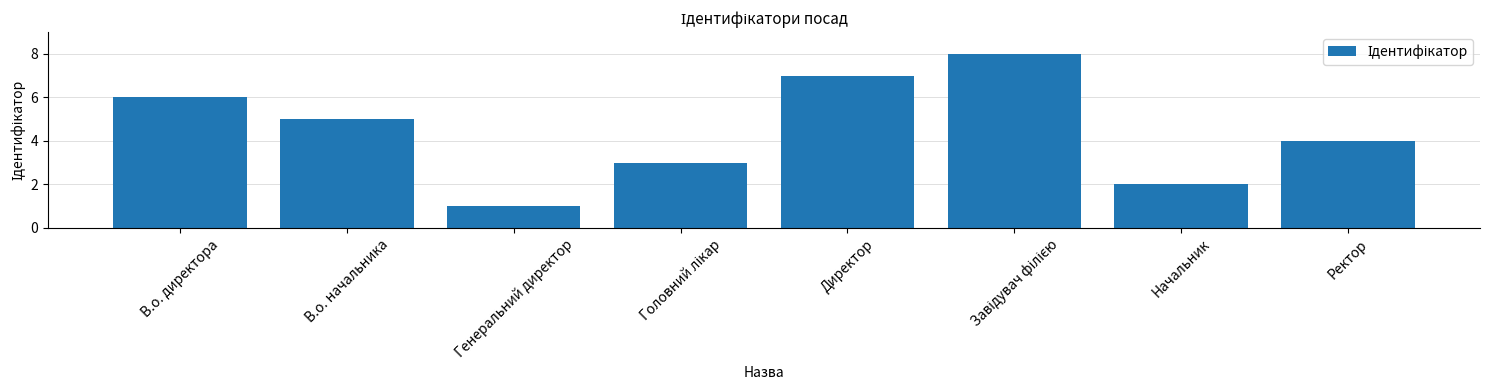

True or false: the data shows 4 at Ректор.

True